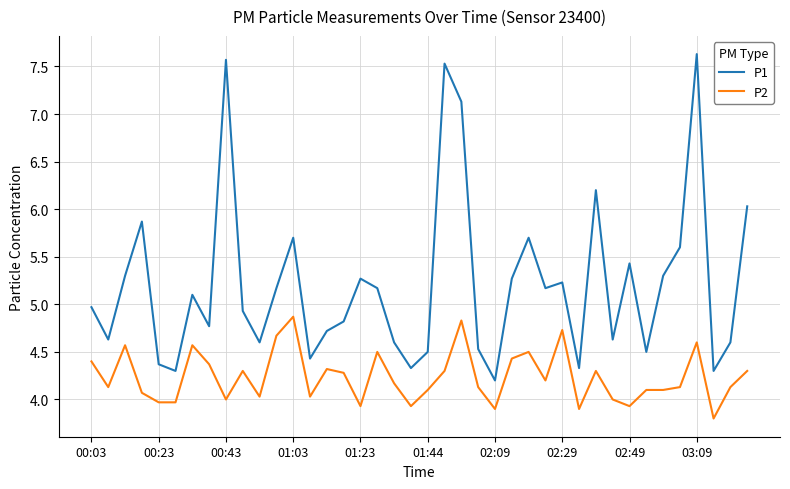

Which series has the largest total across all categories?

P1